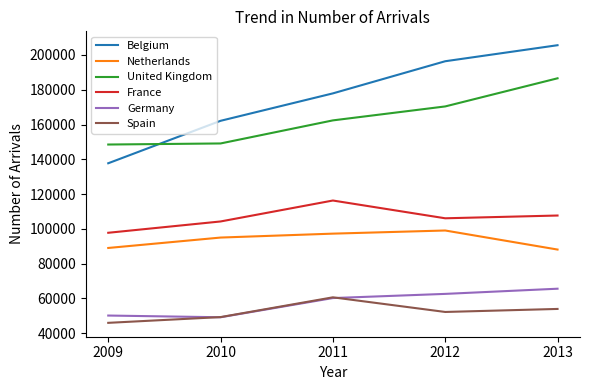

The value of Netherlands at 2013 is 88041. True or false?

True